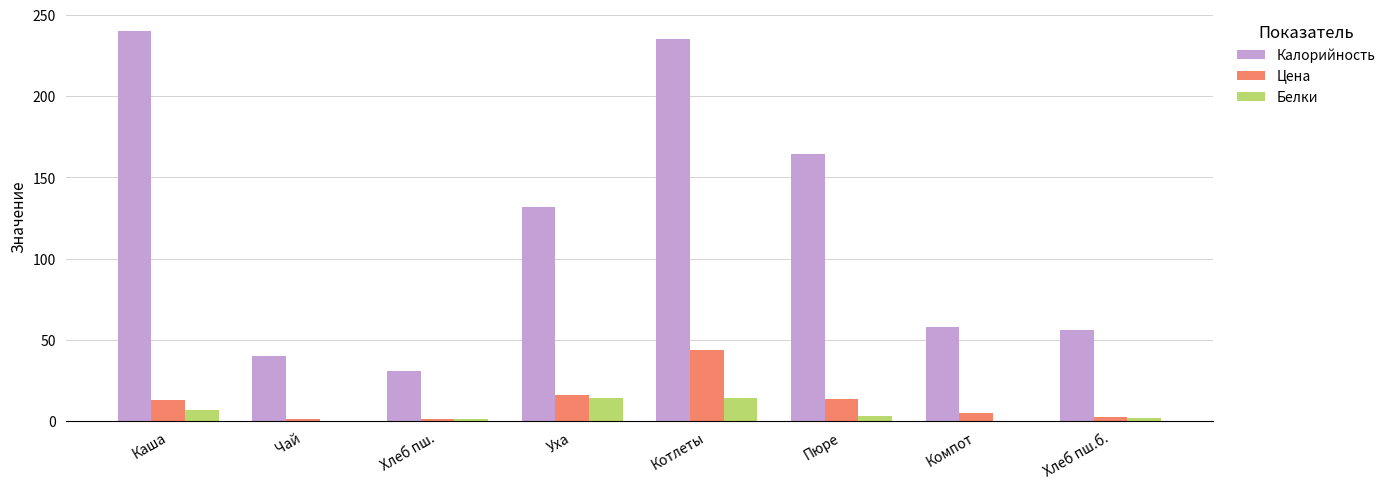

Which series has the largest total across all categories?

Калорийность